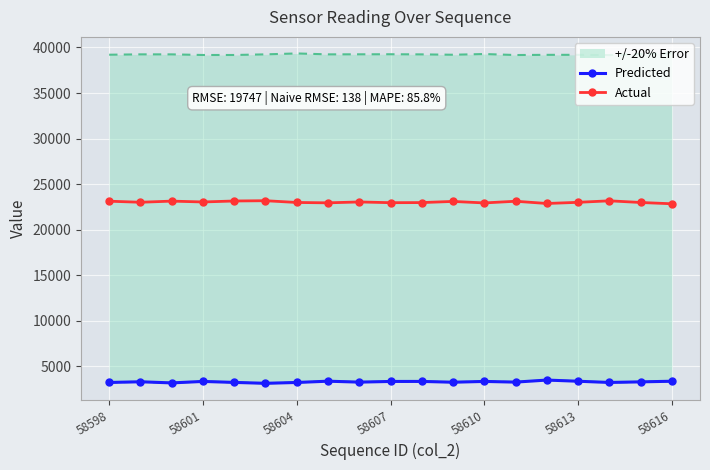

In Predicted, how many points are lower than both neighbors (excluding endpoints)?

6